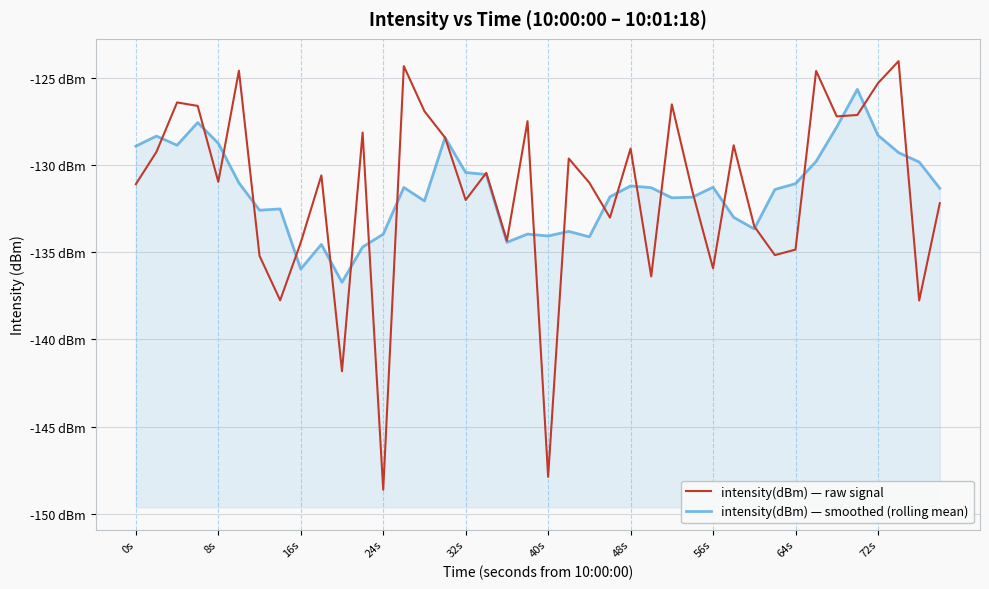

Rank the series by their average value, from lowest to highest.

intensity(dBm) — raw signal, intensity(dBm) — smoothed (rolling mean)